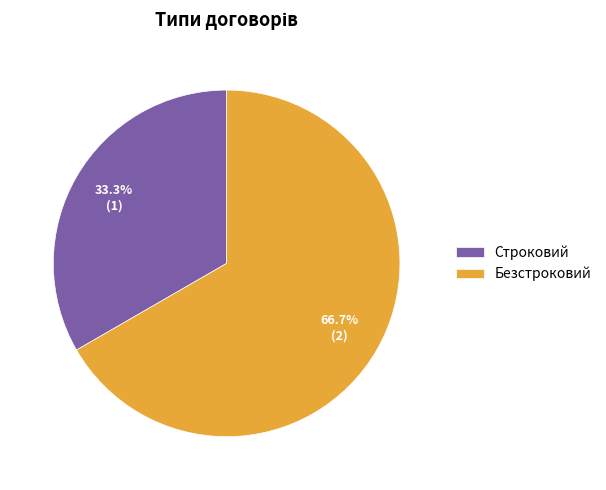

Which has a higher value, Строковий or Безстроковий?

Безстроковий